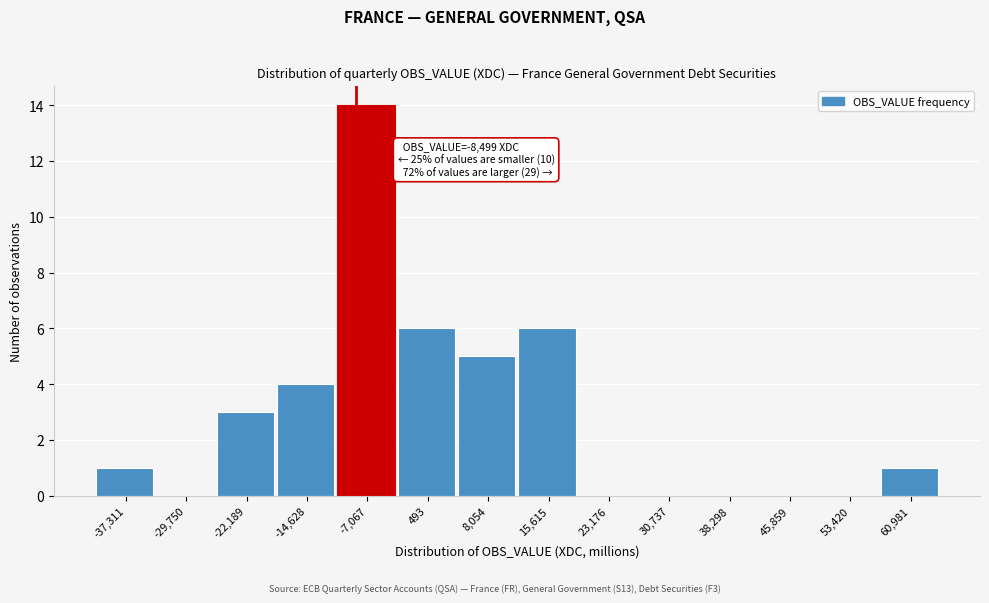

Over which range of the x-axis is the bar tallest?

-11000 to -3000